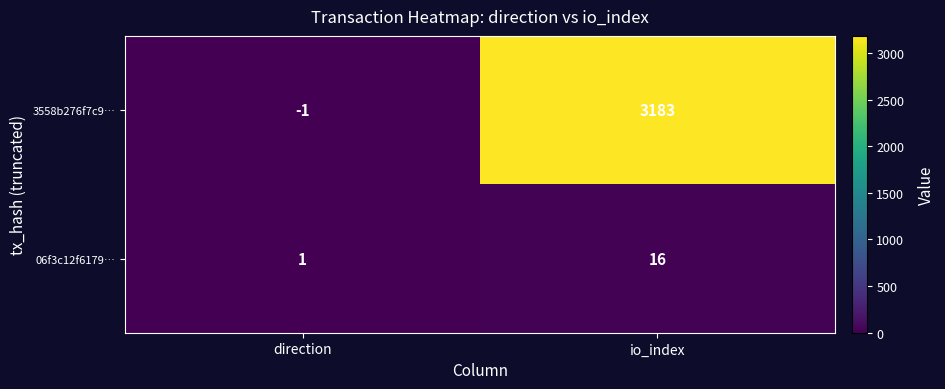

How many categories are shown in the chart?

2